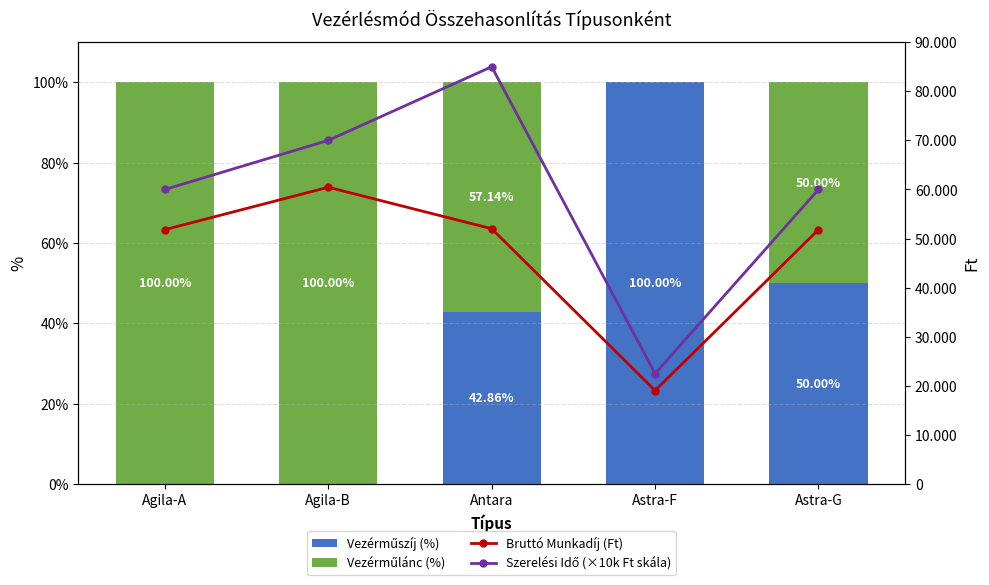

Is the value of Szerelési Idő (×10k Ft skála) at Astra-G greater than the value of Vezérműszíj (%) at Agila-A?

Yes